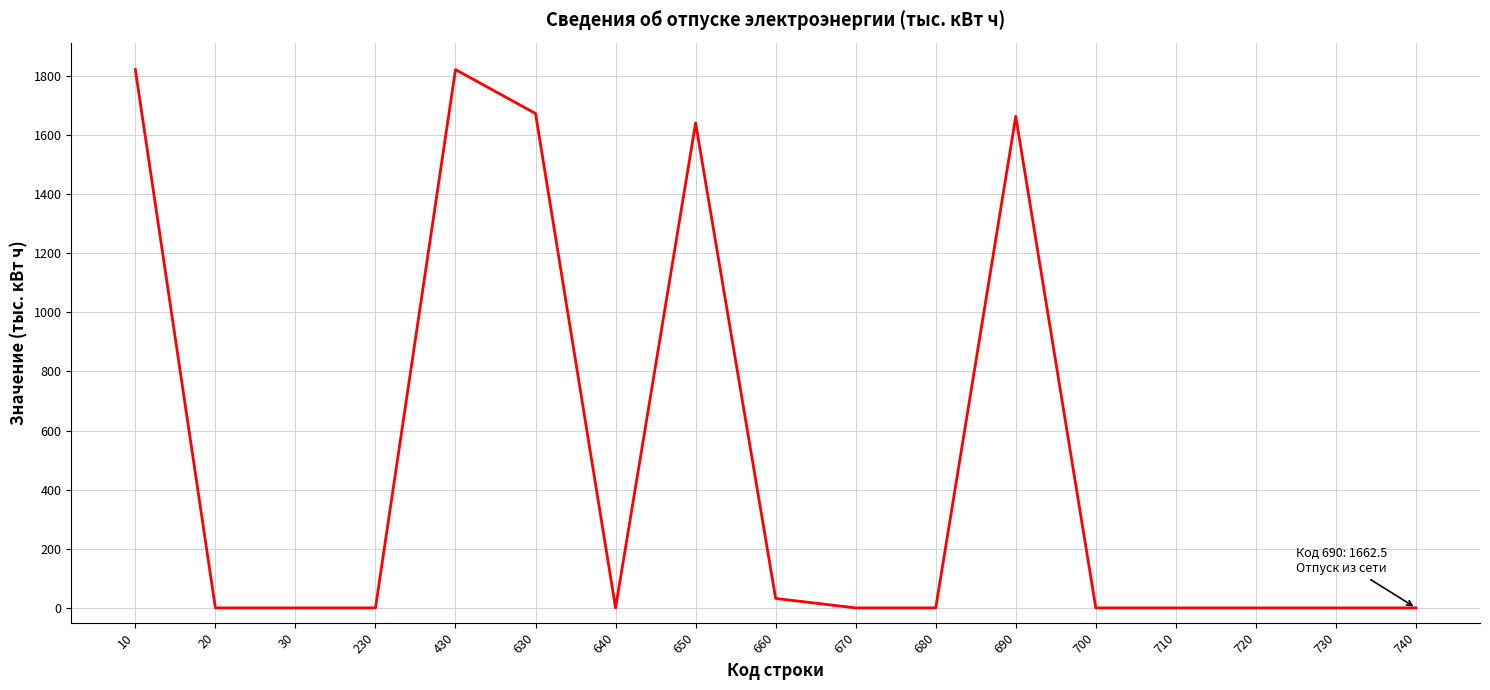

Does the chart display data point markers on the line(s)?

No